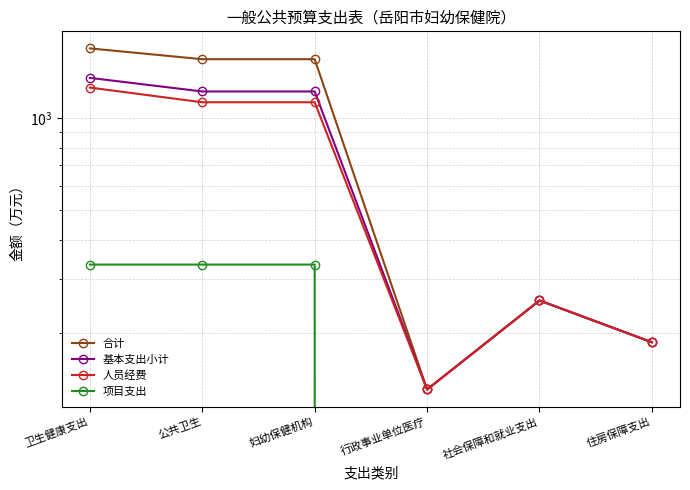

What are all the series names shown in the legend?

合计, 基本支出小计, 人员经费, 项目支出